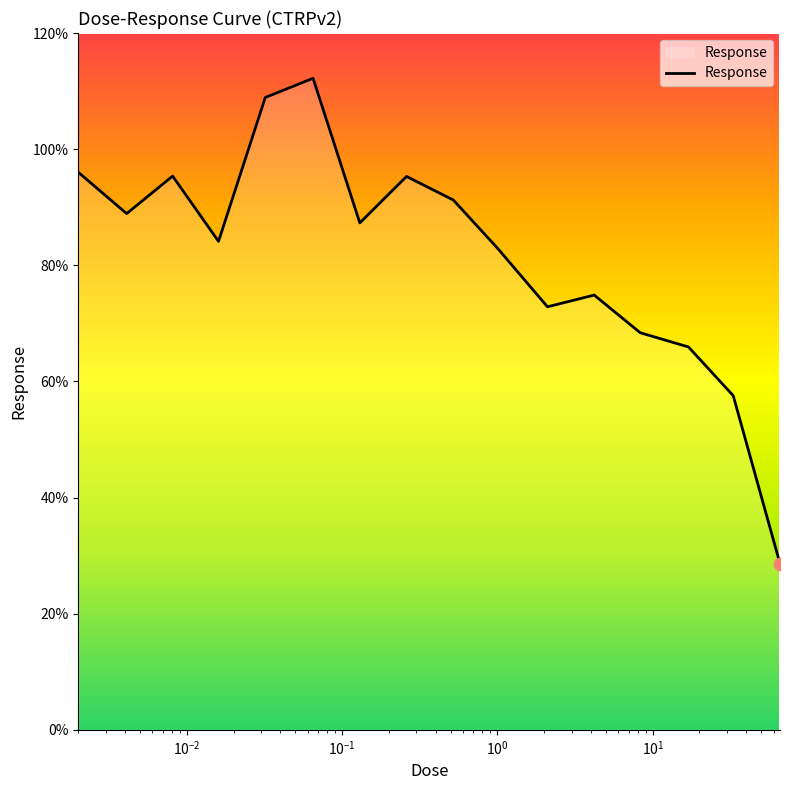

What is the greatest value displayed?

112.2